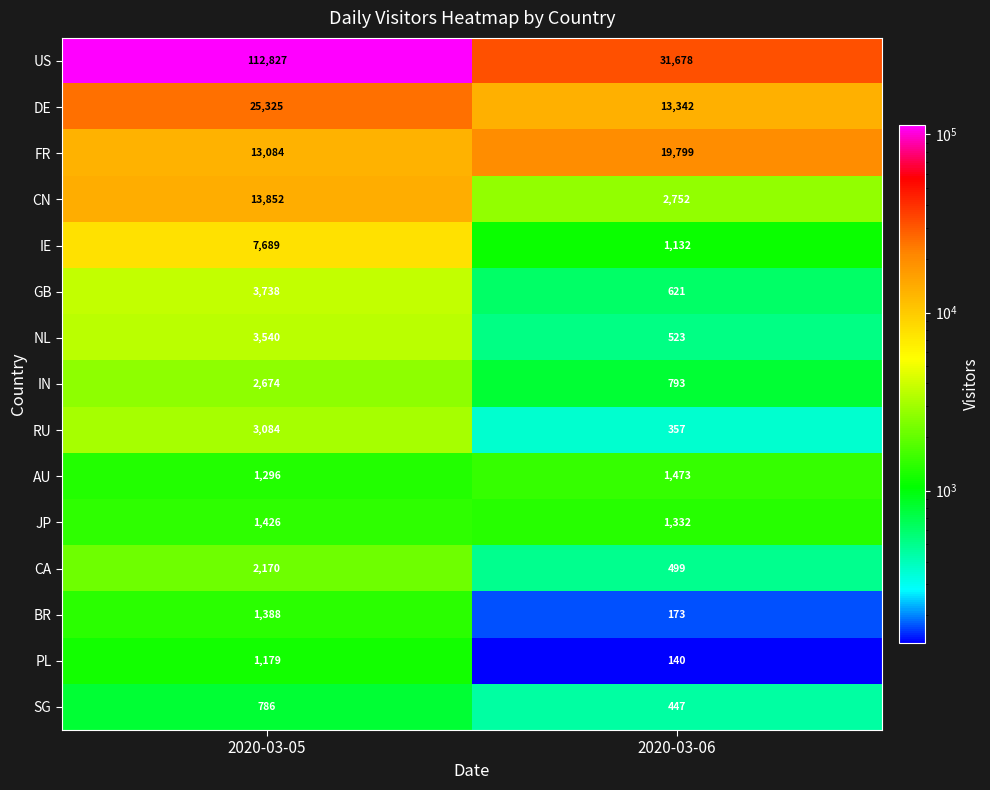

At which category does the chart reach its peak across all series?

2020-03-05